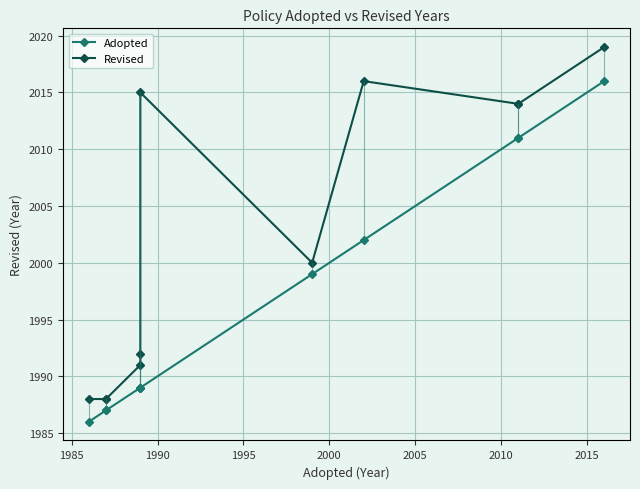

True or false: Adopted and Revised cross at least once.

False